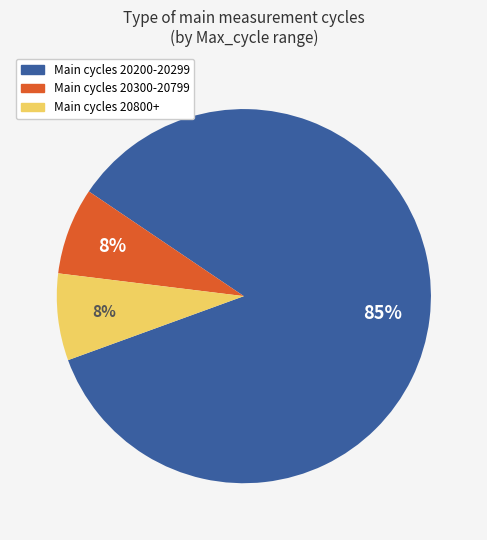

How many slices are in this pie chart?

3